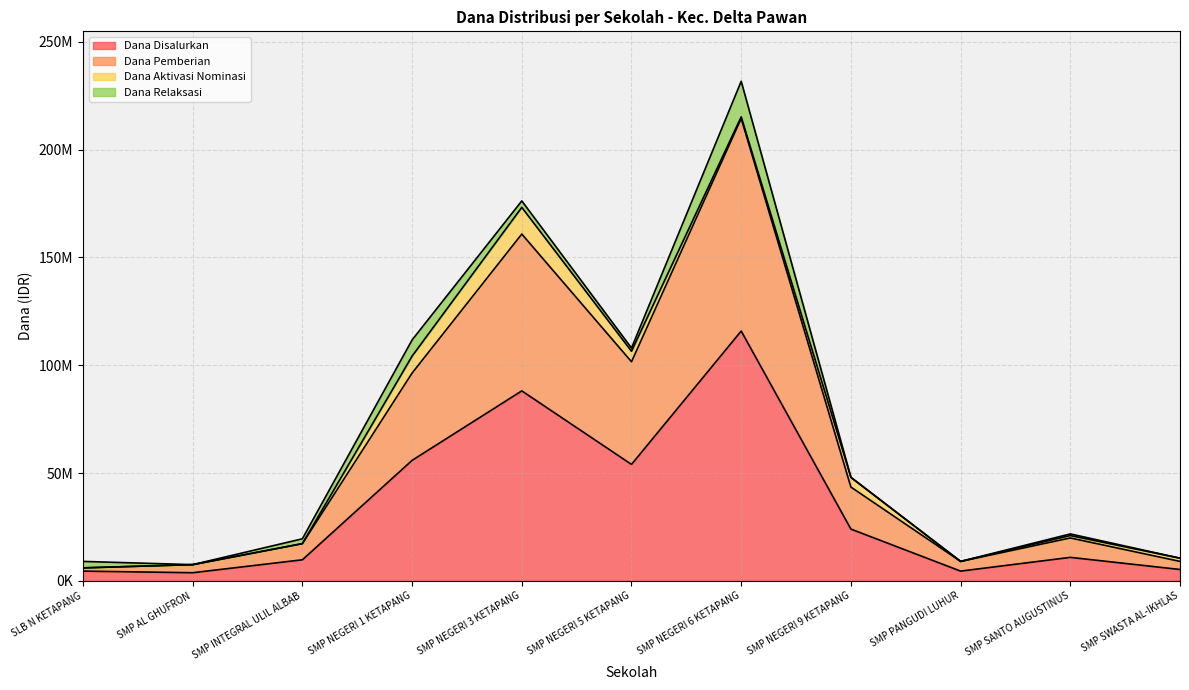

In Dana Disalurkan, how many points are lower than both neighbors (excluding endpoints)?

3